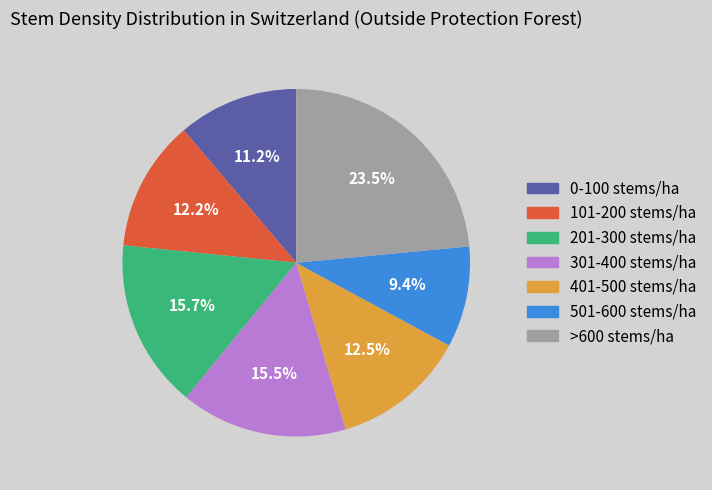

What percentage do 201-300 stems/ha and 401-500 stems/ha together represent?

28.2%